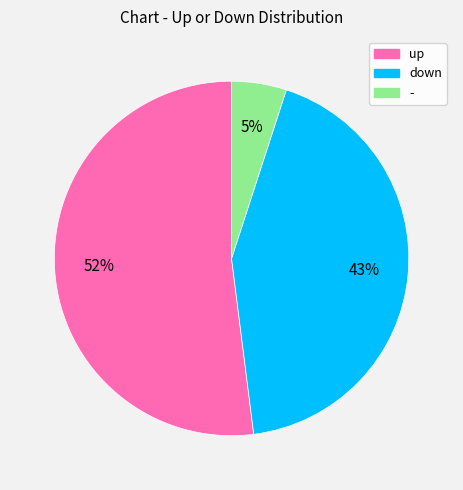

What percentage is the down slice, to the nearest percent?

43%